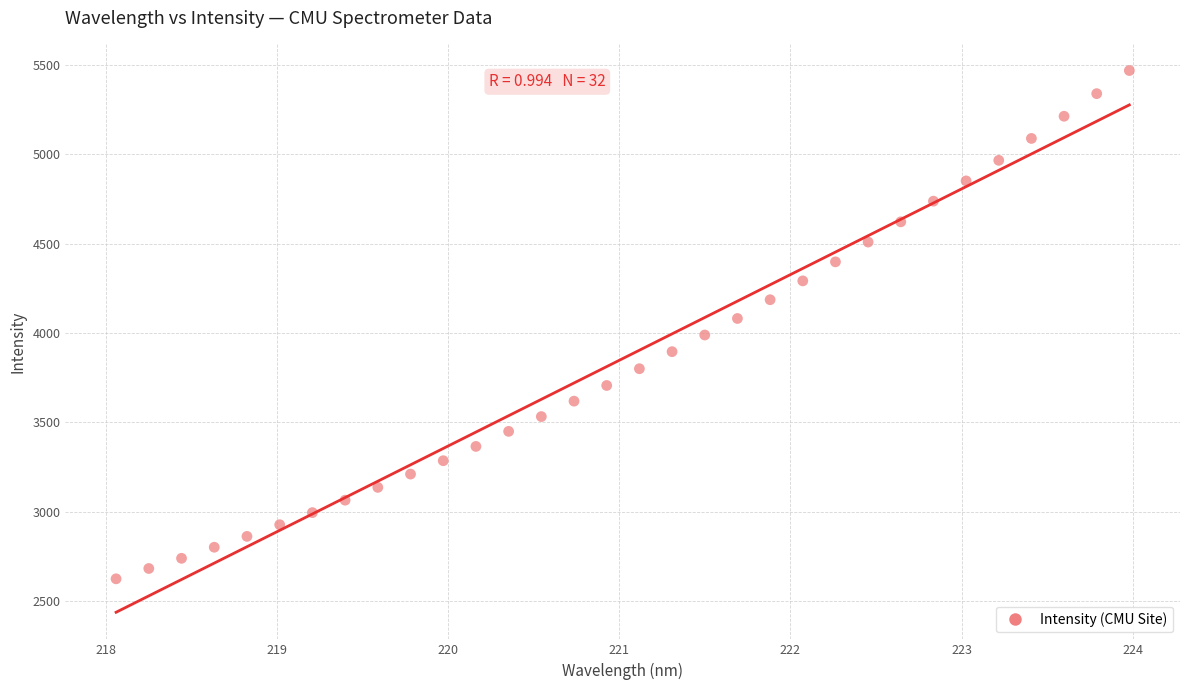

What is the range of Y values (max minus min)?

2844.7